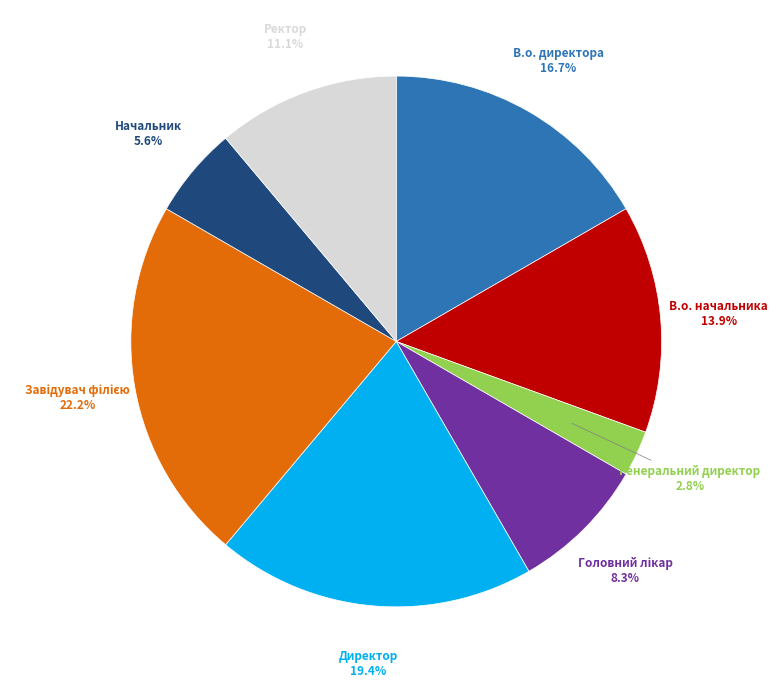

Which category has the smallest portion of the pie?

Генеральний директор